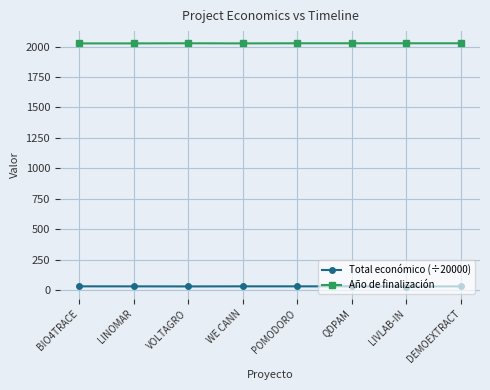

At how many categories does at least one series exceed 1740?

8